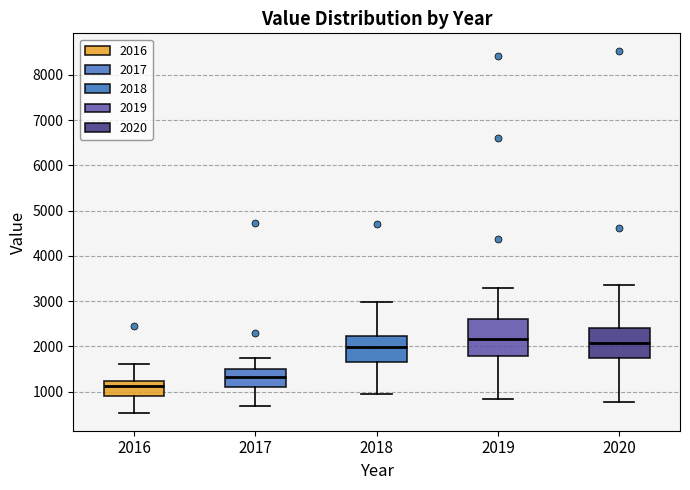

Comparing the boxes themselves (not the whiskers), which one is the tallest?

2019